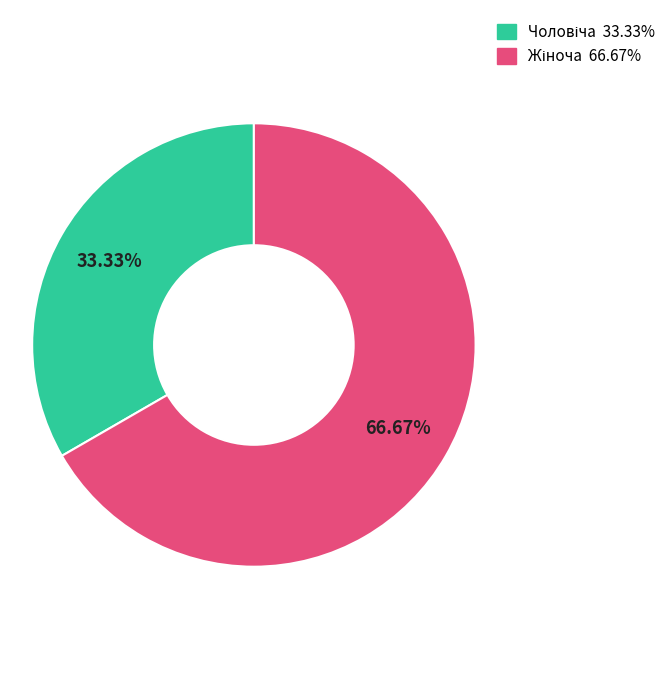

How many segments does this pie chart have?

2